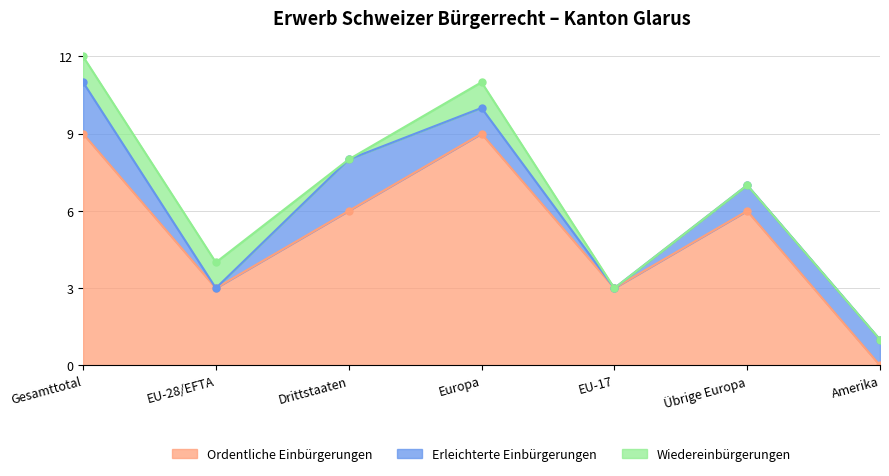

What is the difference between the Erleichterte Einbürgerungen values at Europa and EU-28/EFTA?

1